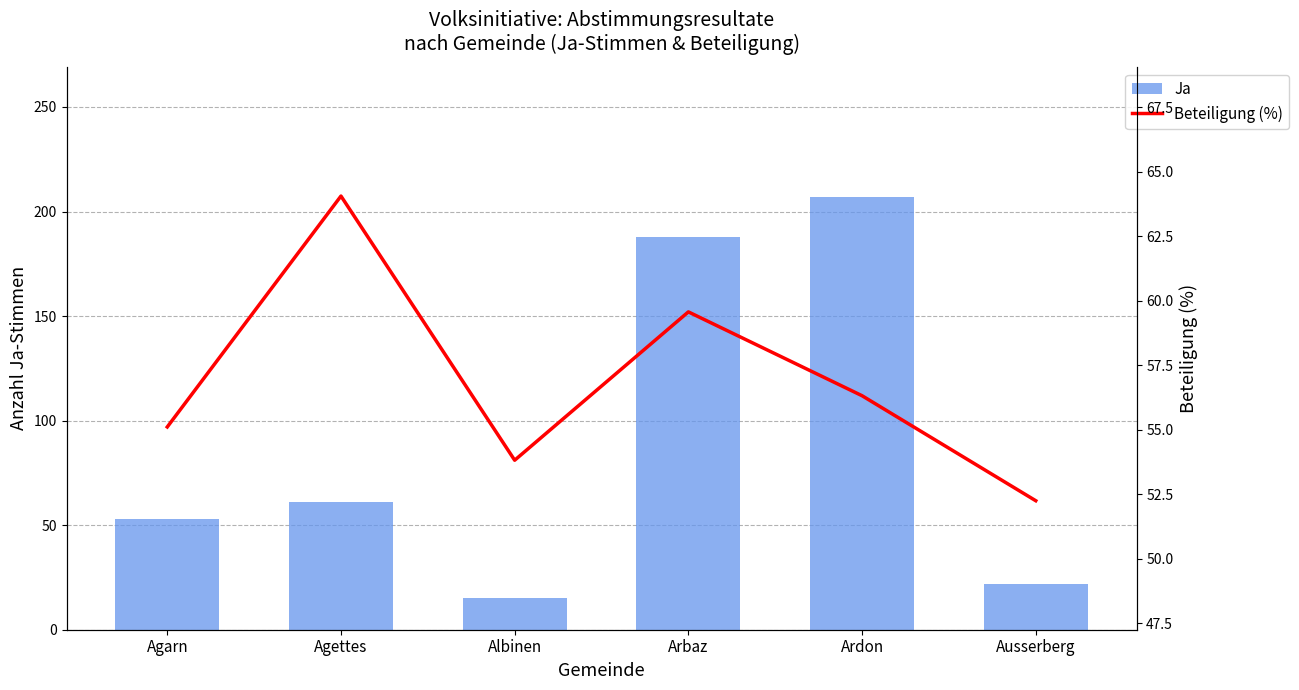

What position from the left is Arbaz?

4